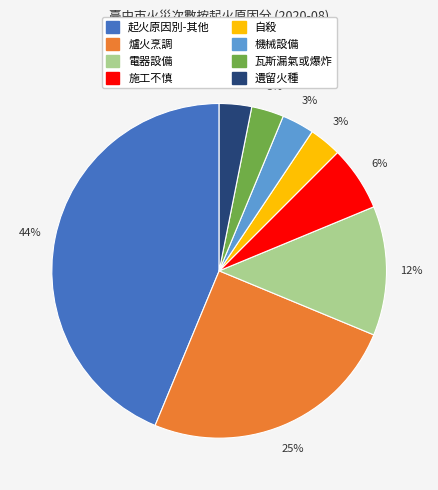

Is there any slice that represents more than half of the pie?

No